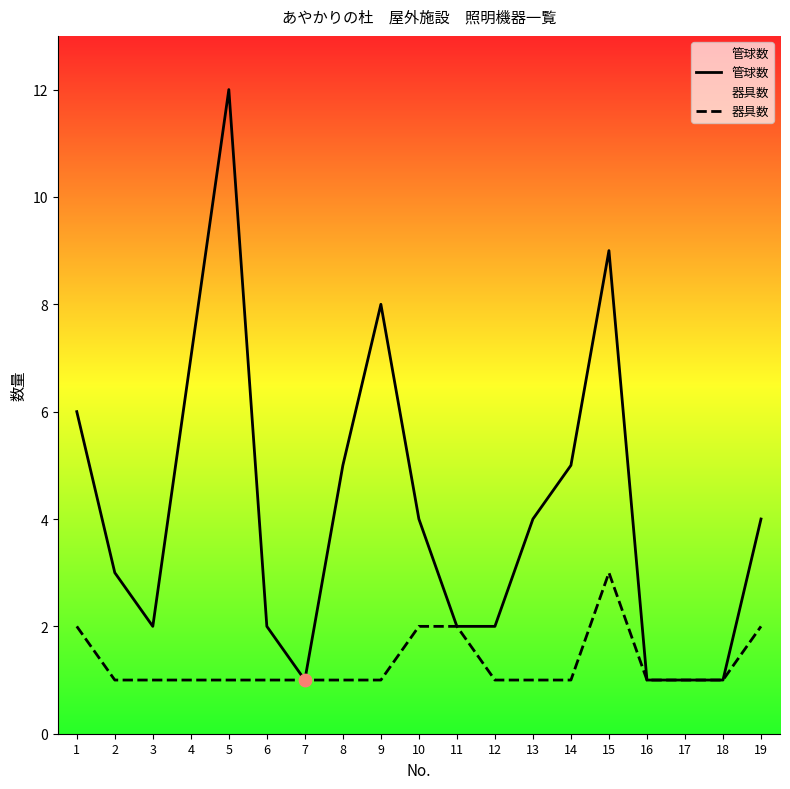

Which series has the widest spread of Y values?

管球数